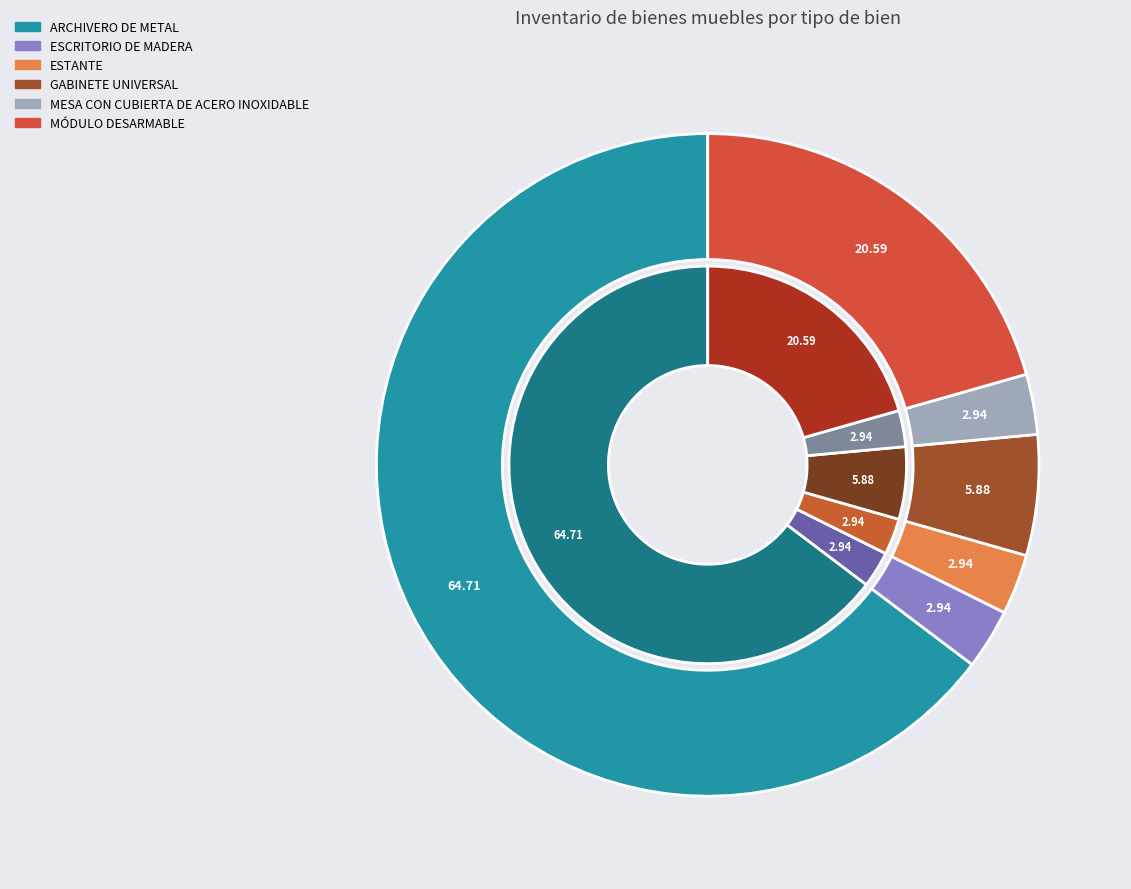

Which has a higher value, ARCHIVERO DE METAL or GABINETE UNIVERSAL?

ARCHIVERO DE METAL